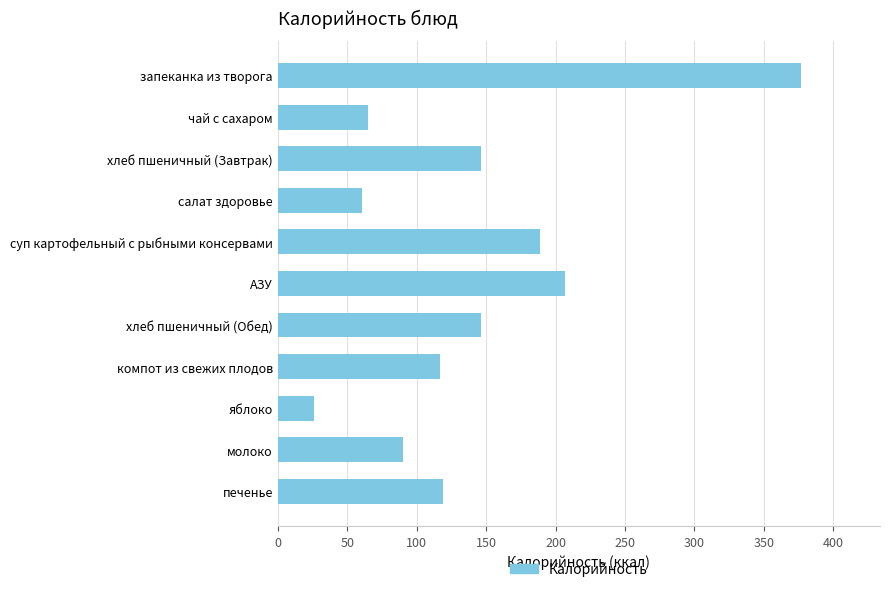

How many bars are there in total?

11